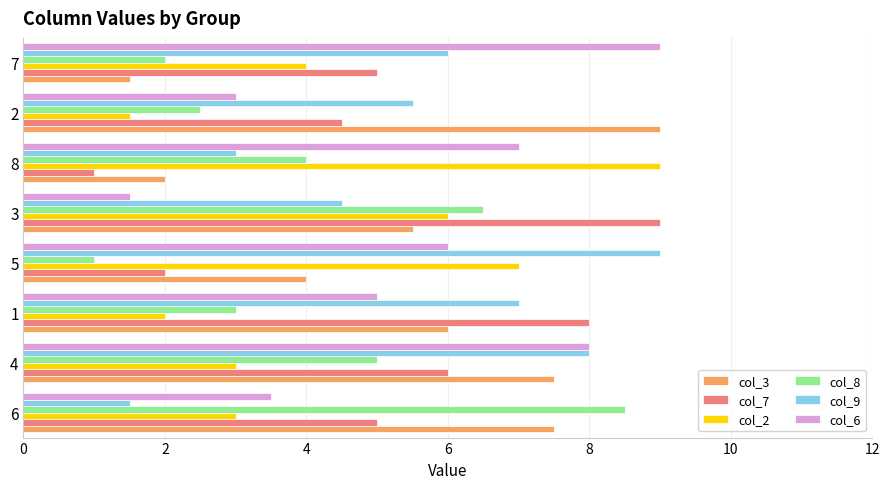

What is the sum of the col_2 values at 2 and 4?

4.5